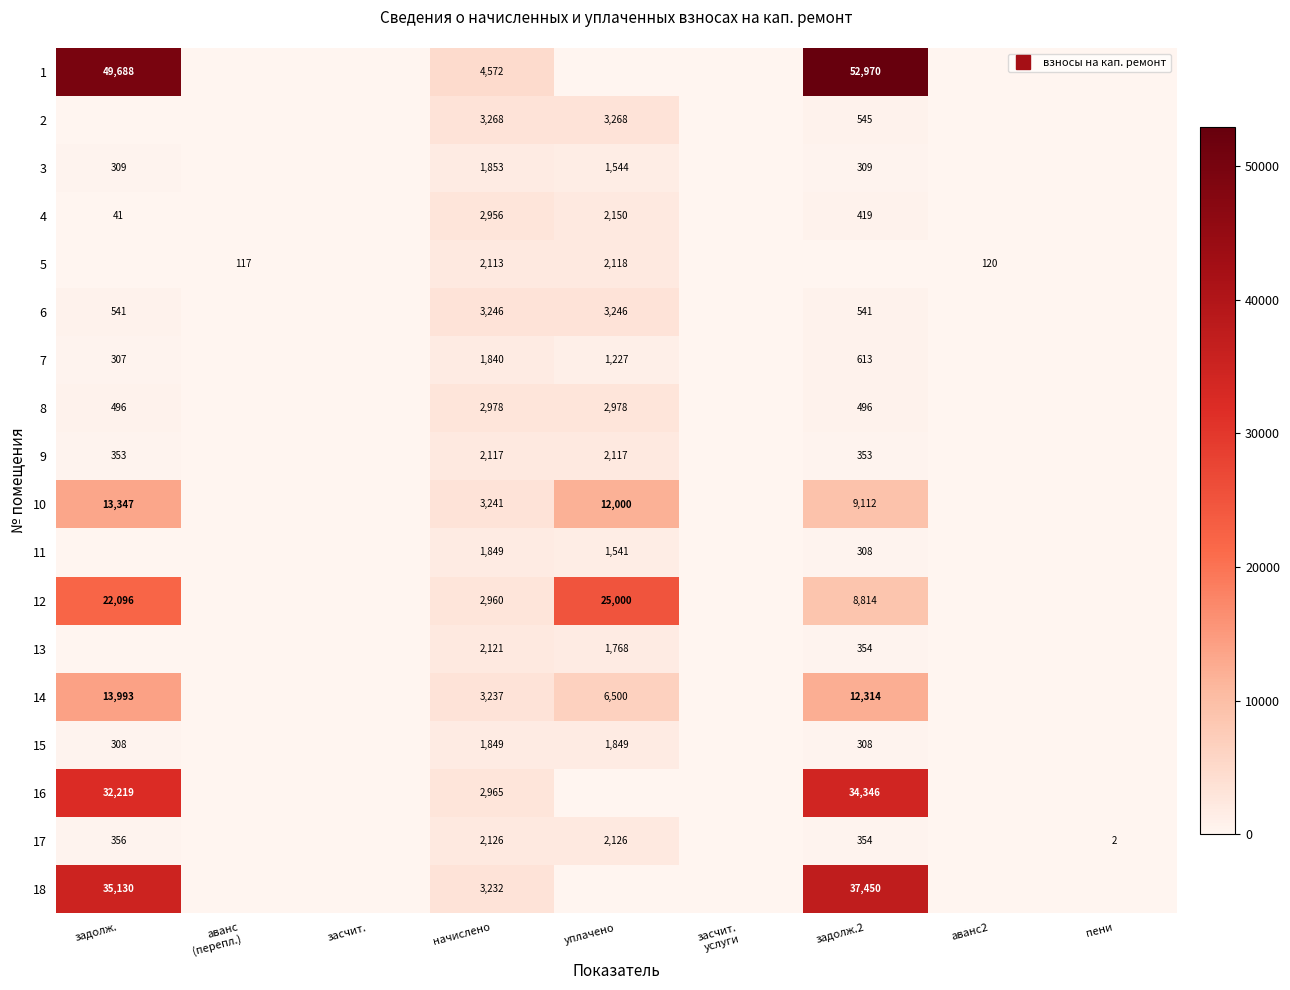

Which label corresponds to the largest value in the chart?

задолж.2